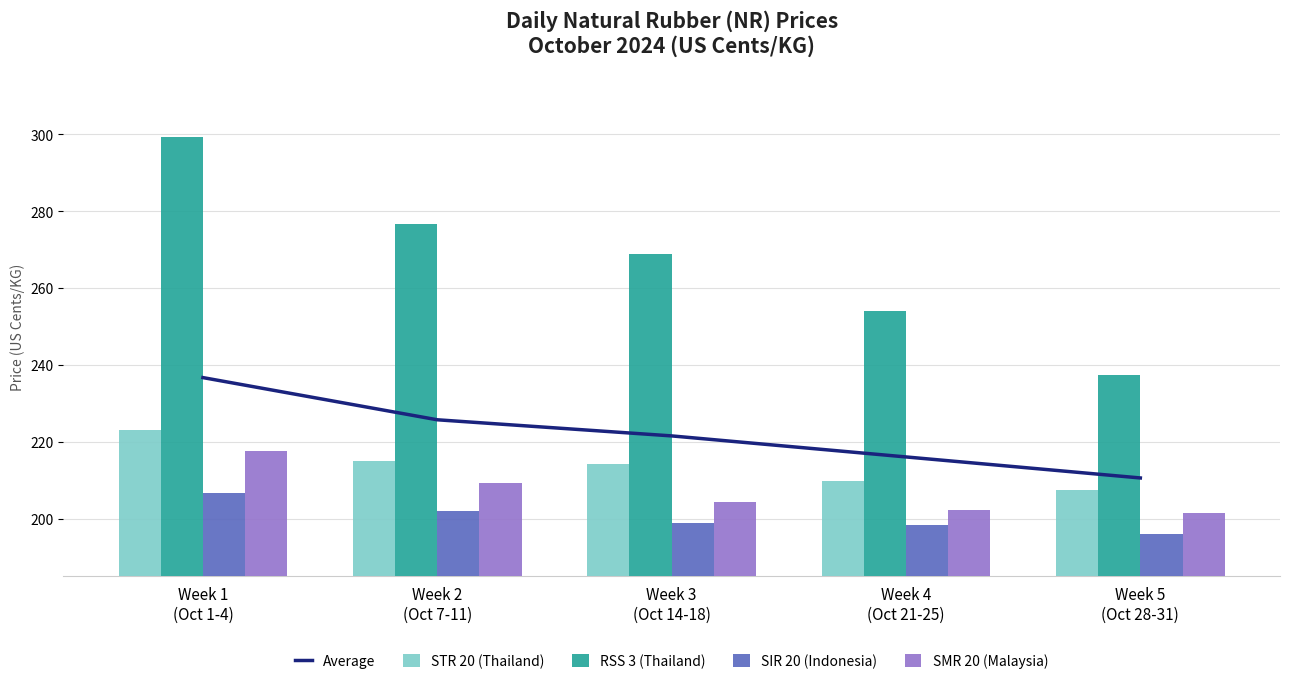

Reading right to left, list all the values displayed in this chart.

Average: 210.6	216.0	221.5	225.7	236.7
STR 20 (Thailand): 207.4	209.8	214.1	215.1	223.1
RSS 3 (Thailand): 237.5	254.0	268.7	276.6	299.3
SIR 20 (Indonesia): 196.0	198.2	198.9	201.9	206.8
SMR 20 (Malaysia): 201.4	202.2	204.4	209.3	217.5